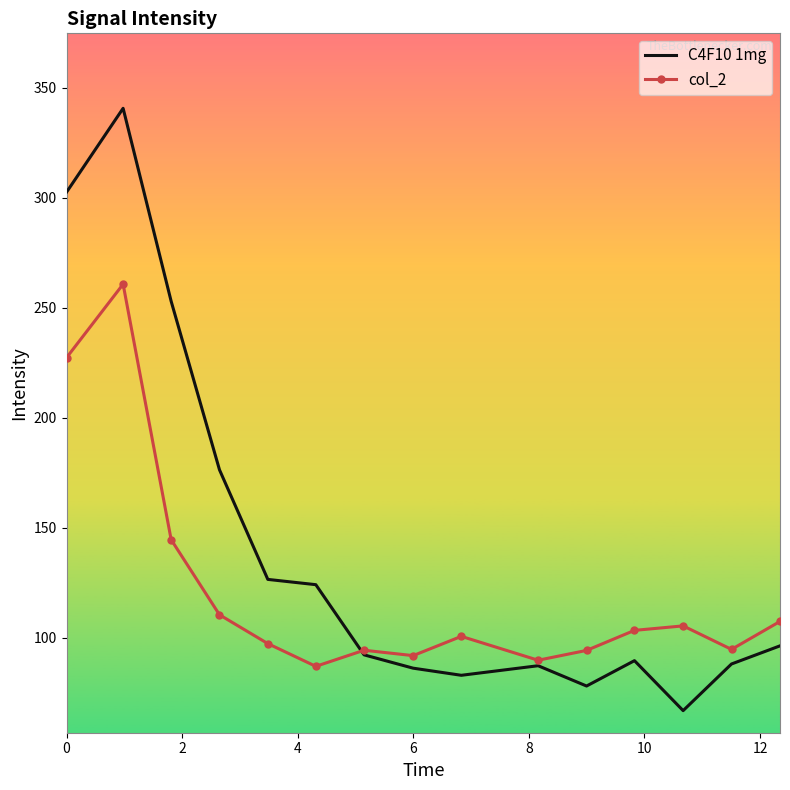

What are all the series names shown in the legend?

C4F10 1mg, col_2